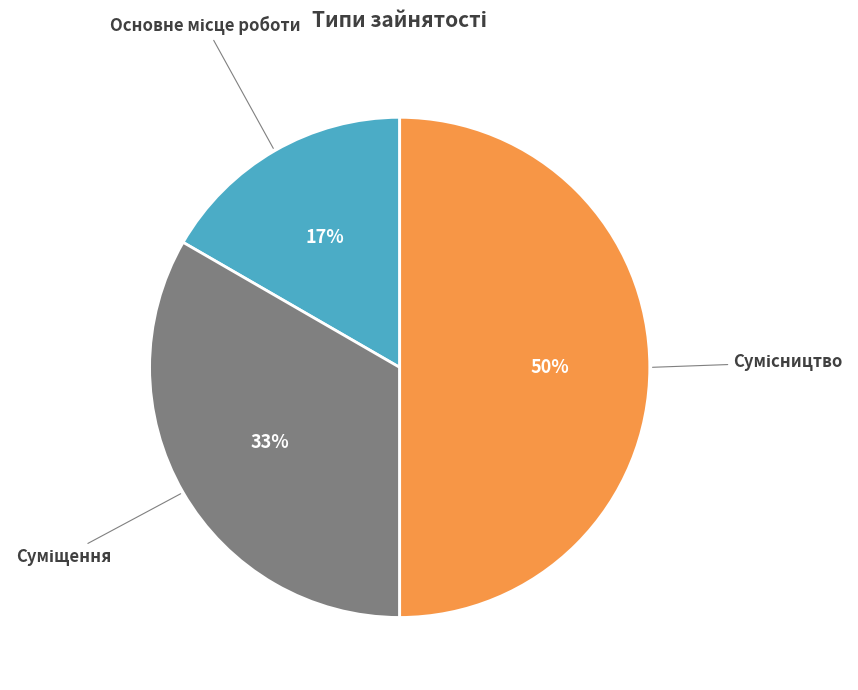

To the nearest percent, what is the average slice percentage?

33%